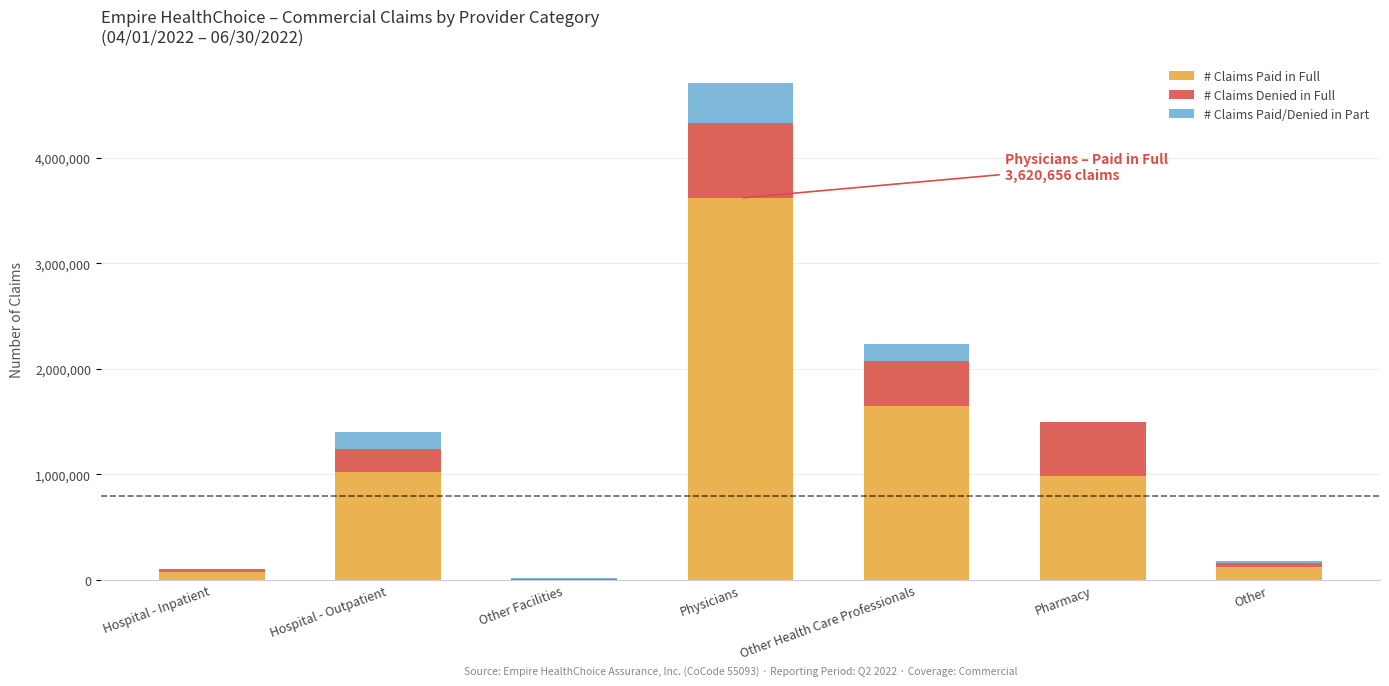

Is it true that # Claims Paid in Full equals 124254 at Other?

True